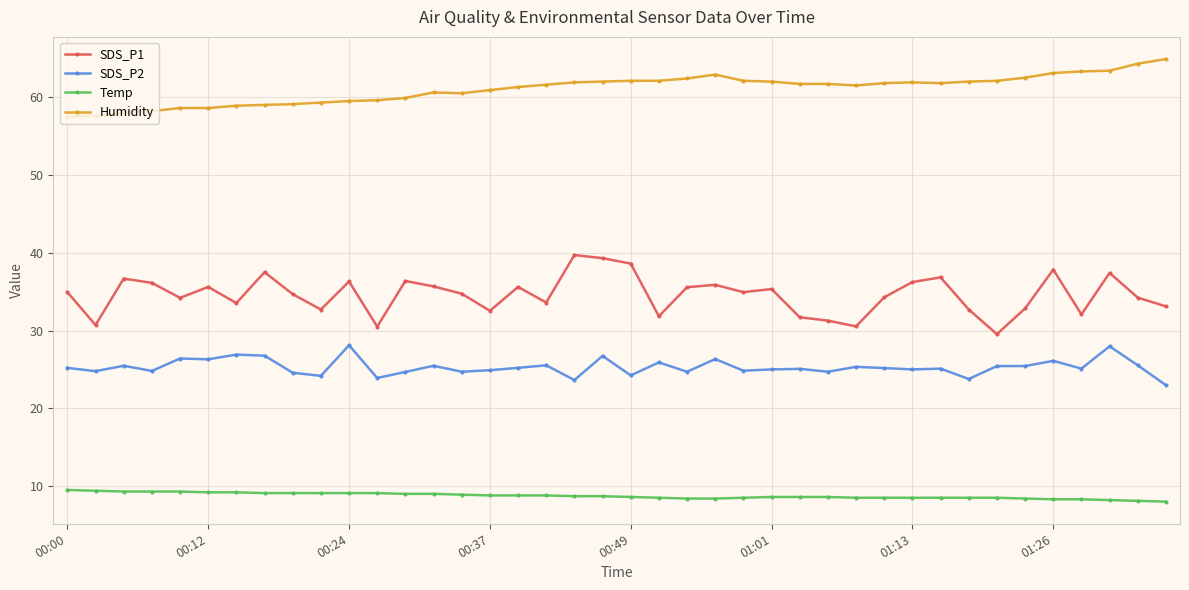

Which series has the widest spread of values?

SDS_P1